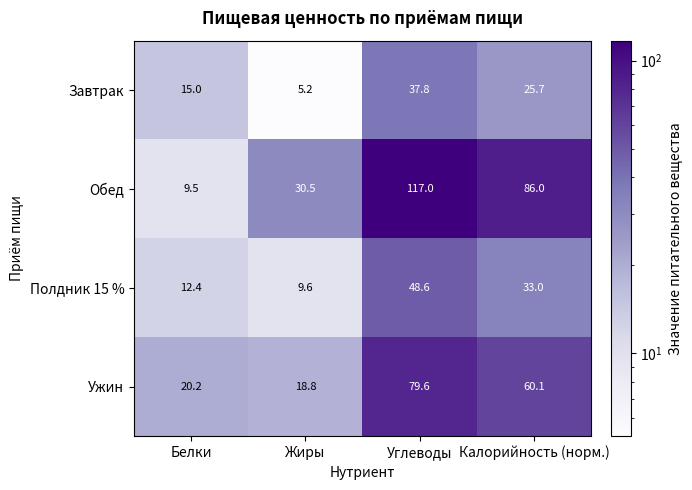

What is the total value across all series at Жиры?

64.1